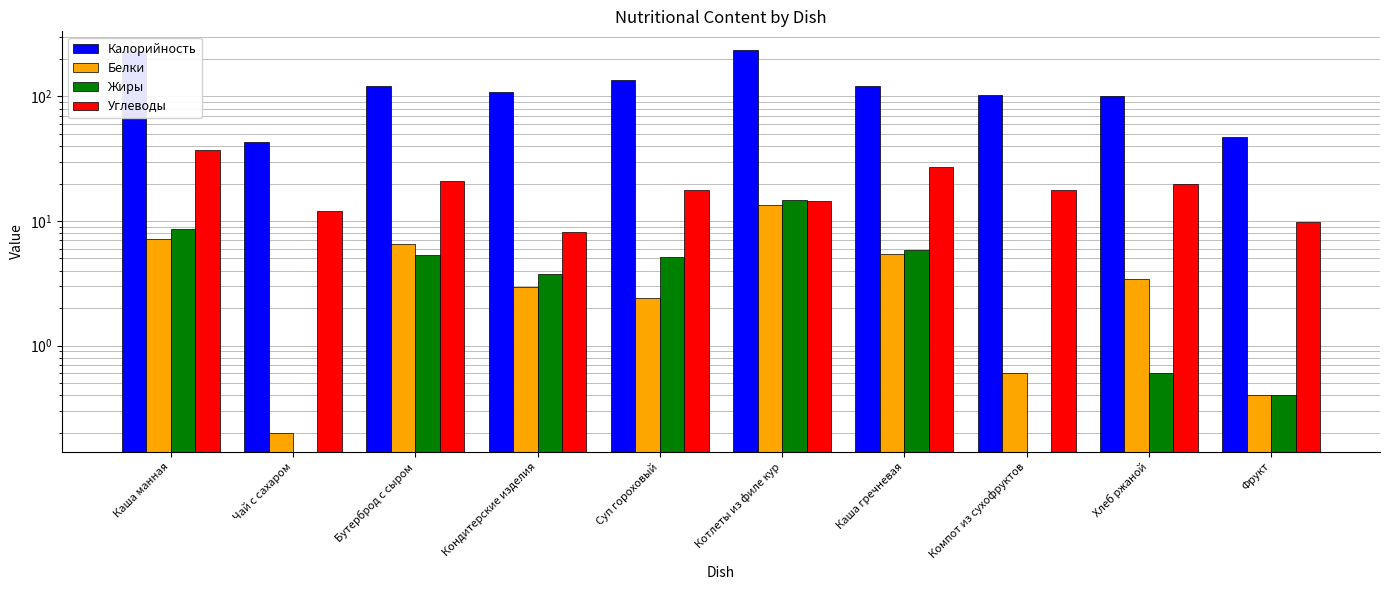

What is the sum of the Углеводы values at Каша манная and Чай с сахаром?

49.4